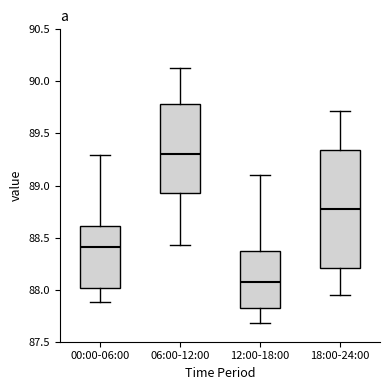

Which box's median line is the highest?

06:00-12:00